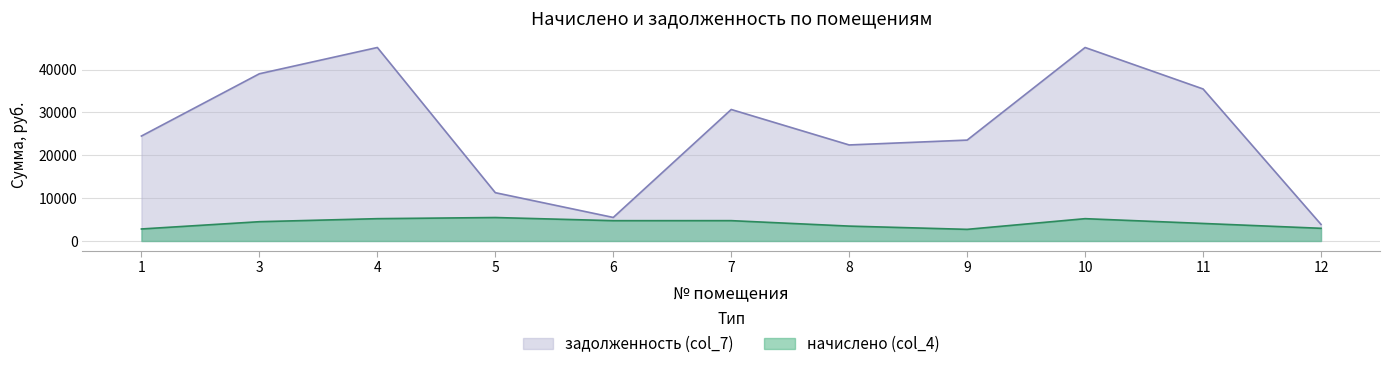

What is the average value of the начислено (col_4) series?

4175.2